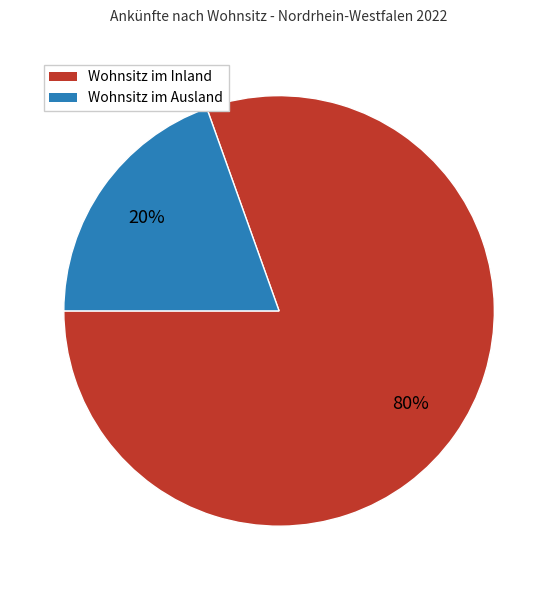

Count the number of slices in the pie.

2